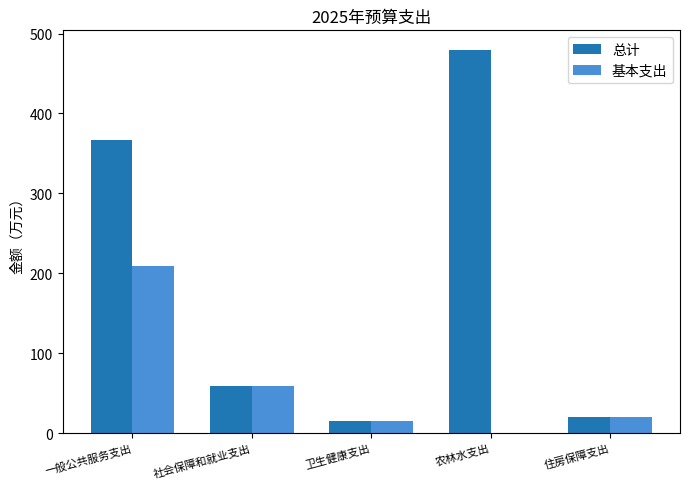

The value of 基本支出 at 农林水支出 is 0.0. True or false?

True